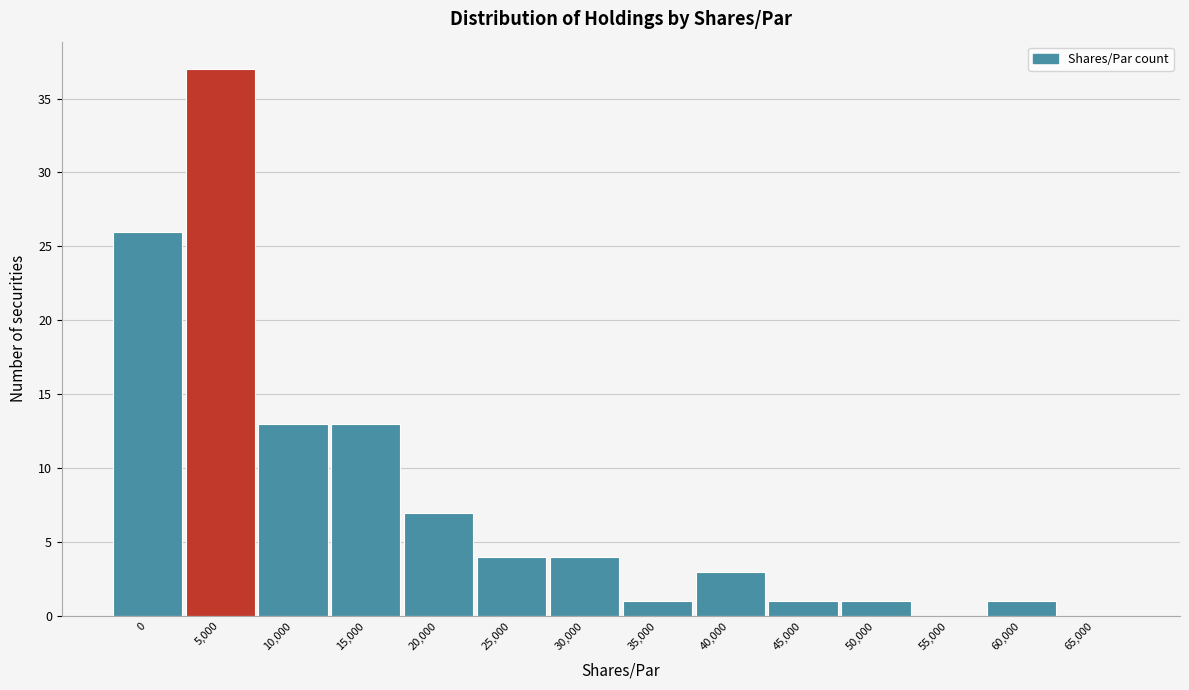

Reading left to right, list all the values displayed in this chart.

0=26	5,000=37	10,000=13	15,000=13	20,000=7	25,000=4	30,000=4	35,000=1	40,000=3	45,000=1	50,000=1	55,000=0	60,000=1	65,000=0